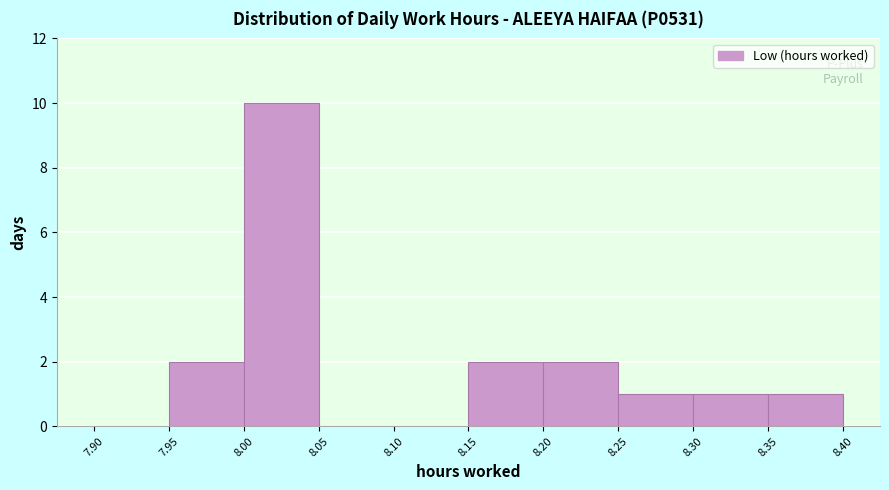

What is the height of the bar covering 8.15 to 8.20 on the x-axis? The values are not printed on the chart, so give them approximately, as read against the axis.

2